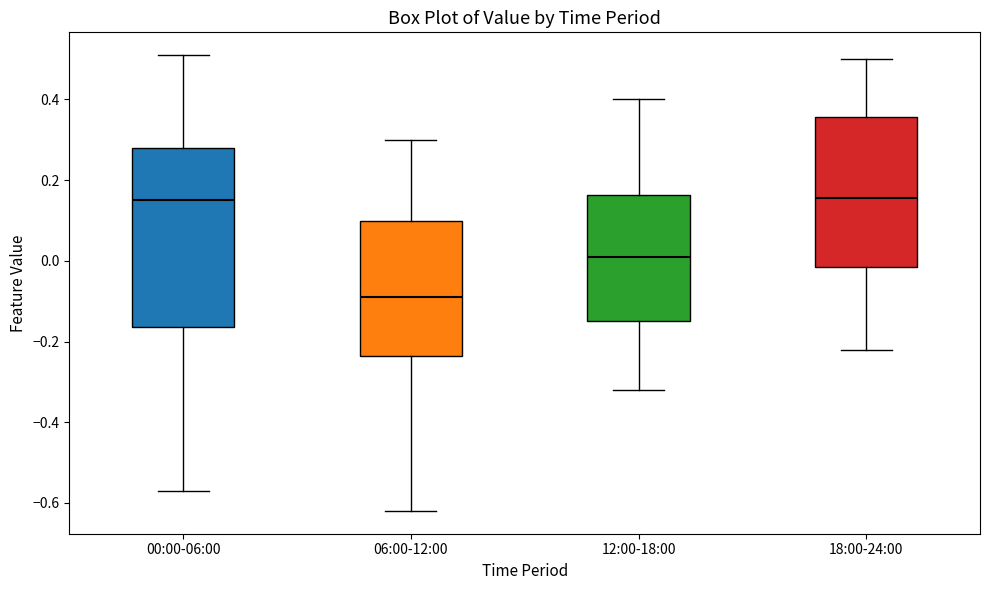

Reading left to right, read every box against the y-axis: the position of its median line, the range the box covers, and the ends of its whiskers. The values are not printed on the chart, so give them approximately, as read against the axis.

00:00-06:00: median 0.16, box -0.16 to 0.28, whiskers -0.56 to 0.52
06:00-12:00: median -0.08, box -0.24 to 0.10, whiskers -0.62 to 0.30
12:00-18:00: median 0.02, box -0.14 to 0.16, whiskers -0.32 to 0.40
18:00-24:00: median 0.16, box -0.02 to 0.36, whiskers -0.22 to 0.50